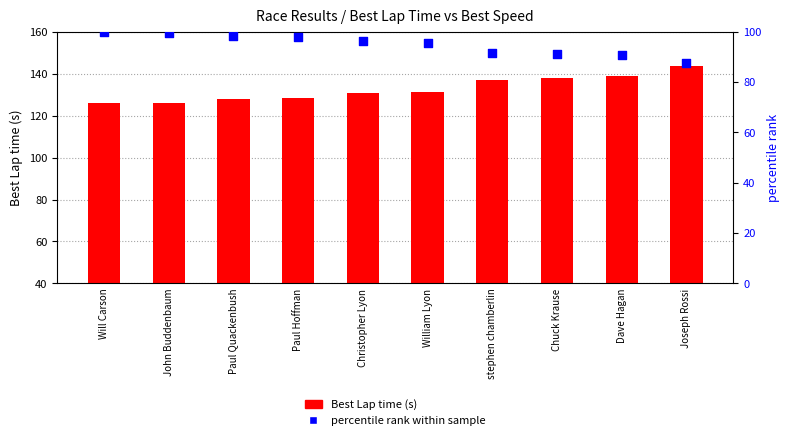

Which series has the largest total across all categories?

Best Lap time (s)